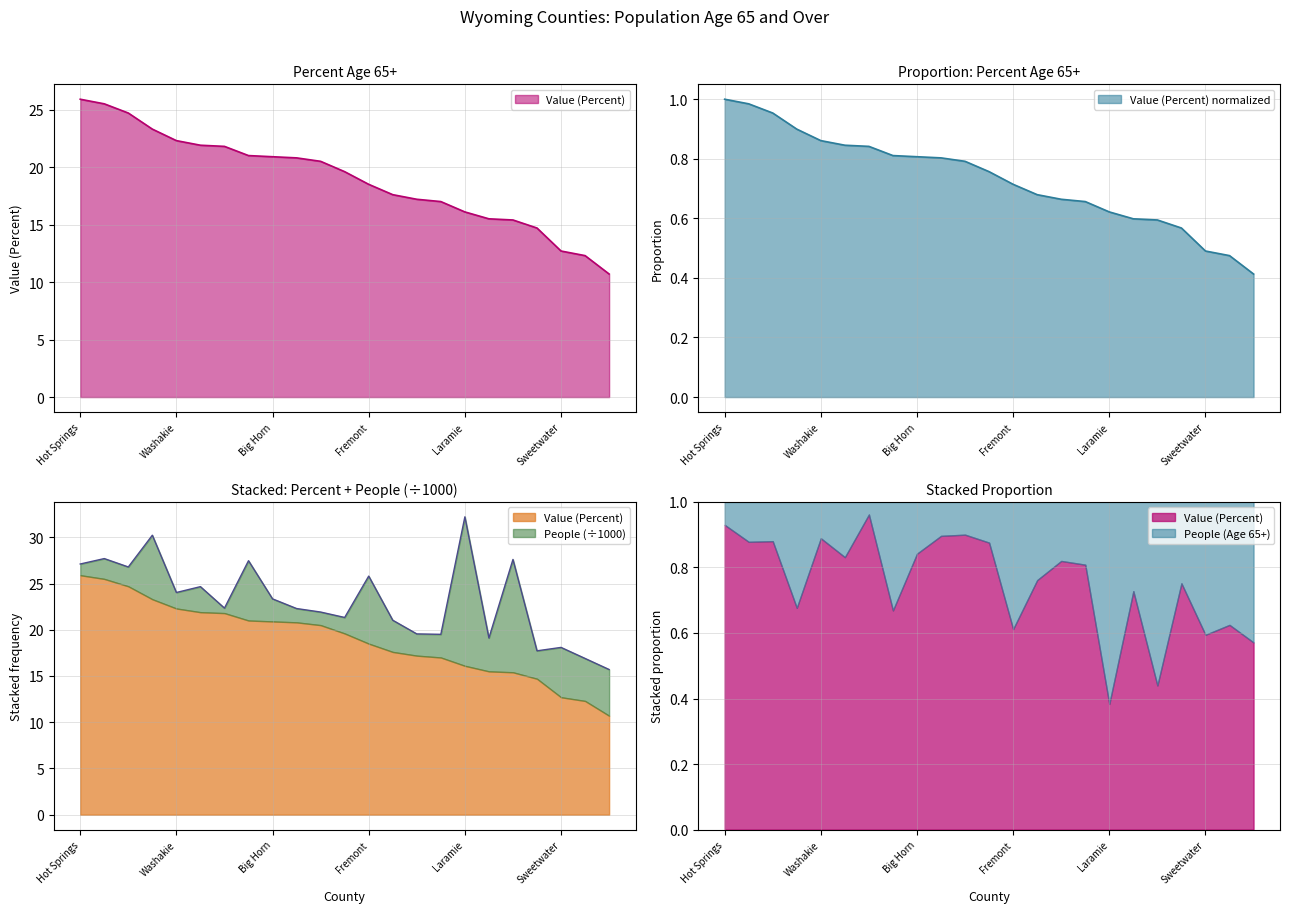

Which category has the lowest value across all series?

Campbell